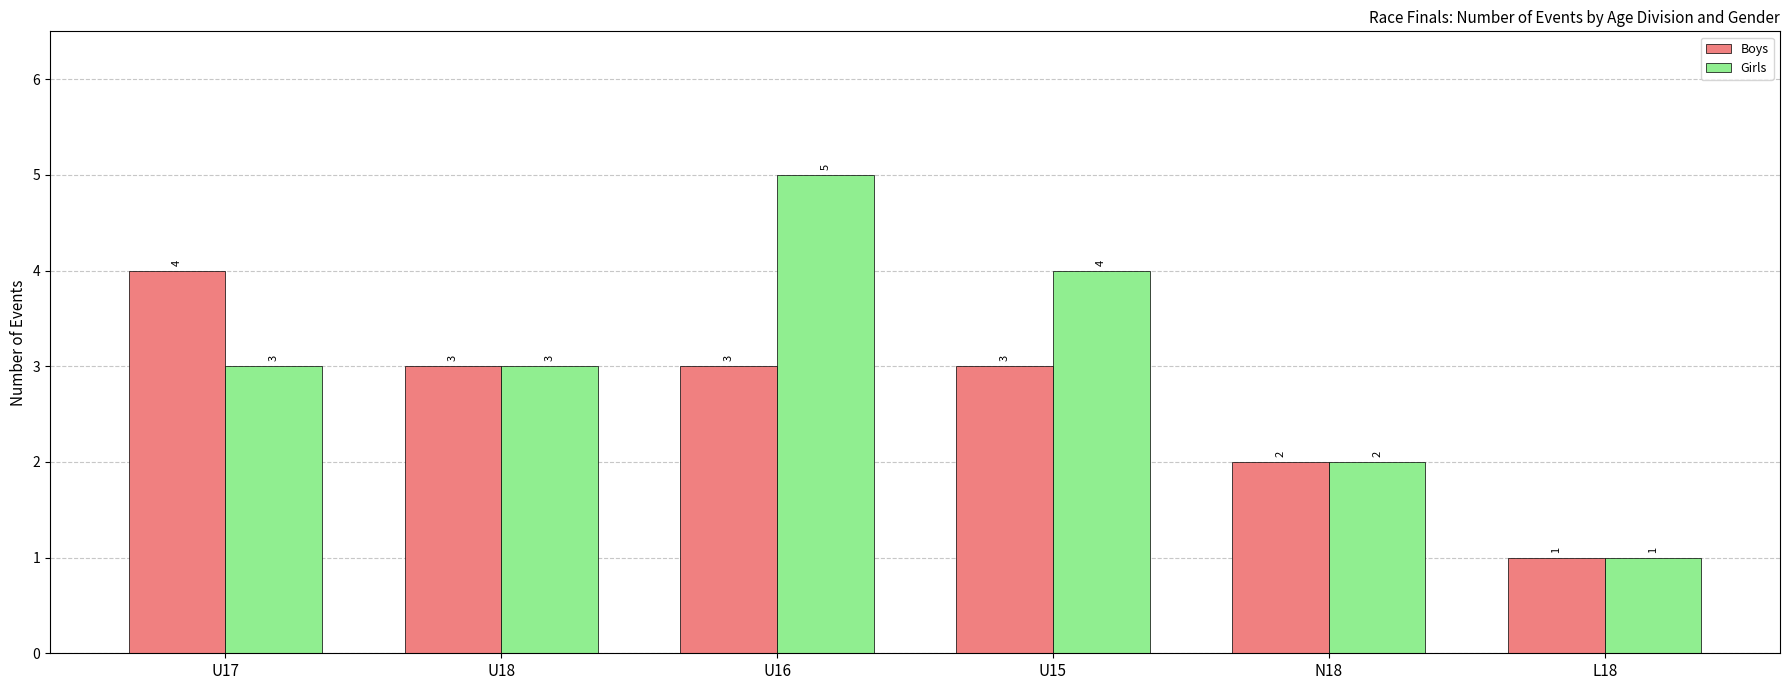

What is the spread (max minus min) of values at U17?

1